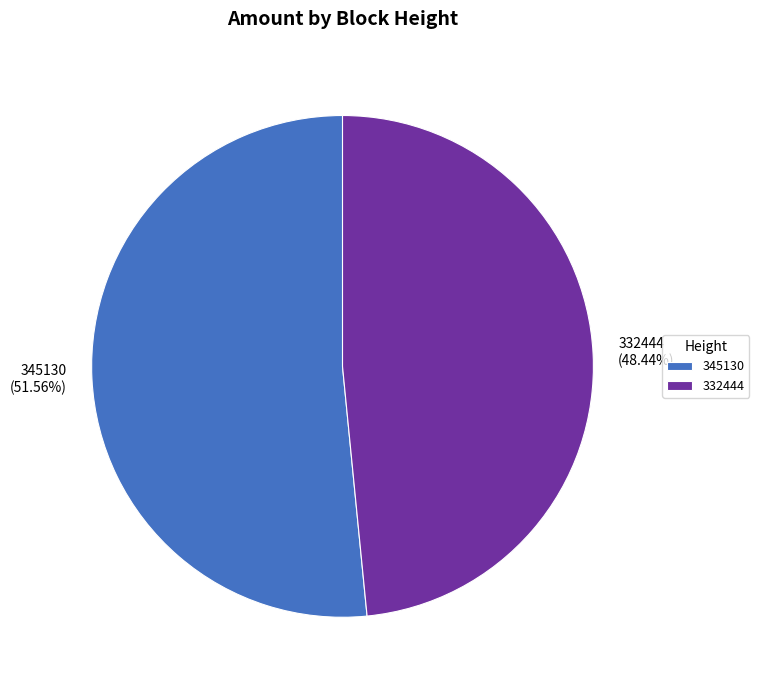

Which has a higher value, 345130 or 332444?

345130